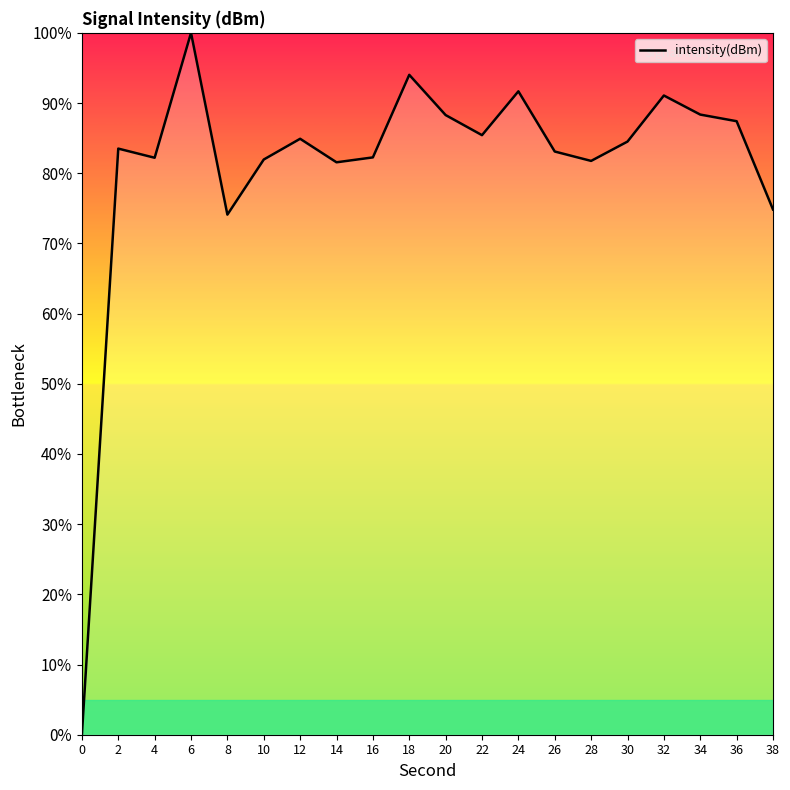

What is the ratio of the value at 8 to the value at 38?

1.0